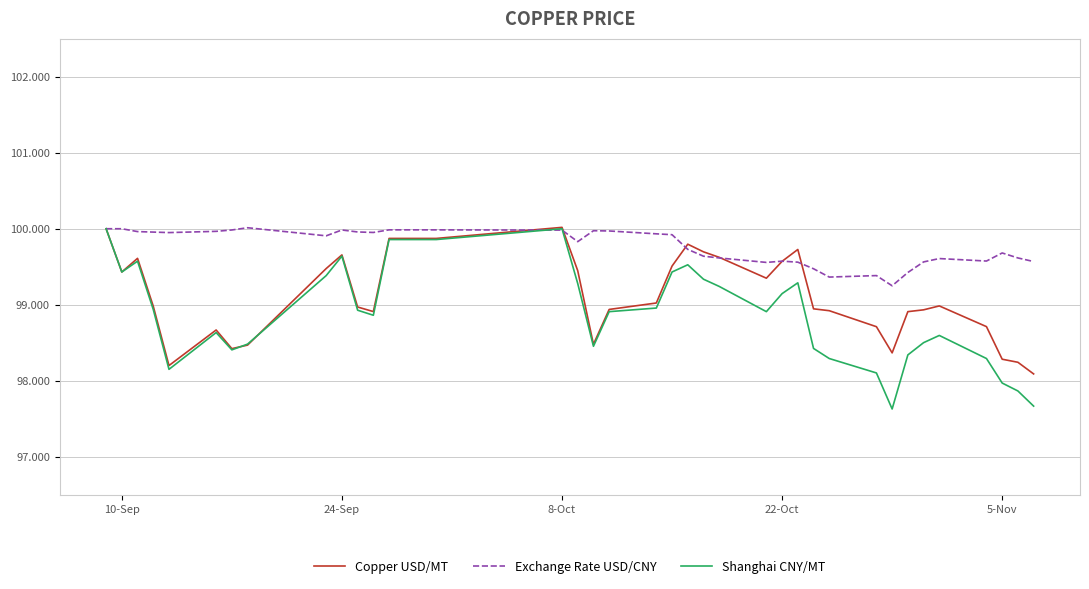

What is the minimum value for Shanghai CNY/MT?

97.6